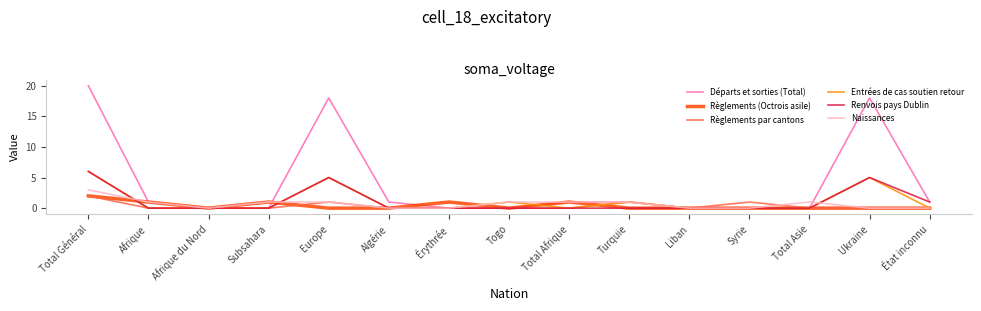

The Naissances series shows 2 at Ukraine. True or false?

False